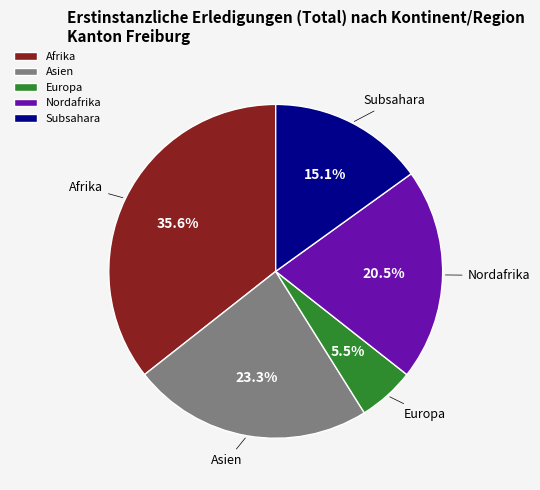

Do Subsahara and Afrika together represent more than half of the pie?

Yes